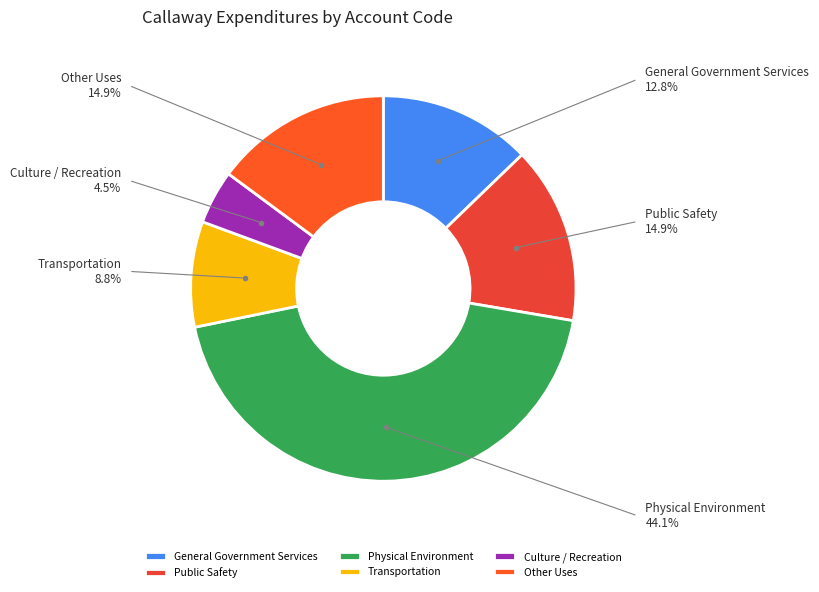

Count the number of slices in the pie.

6